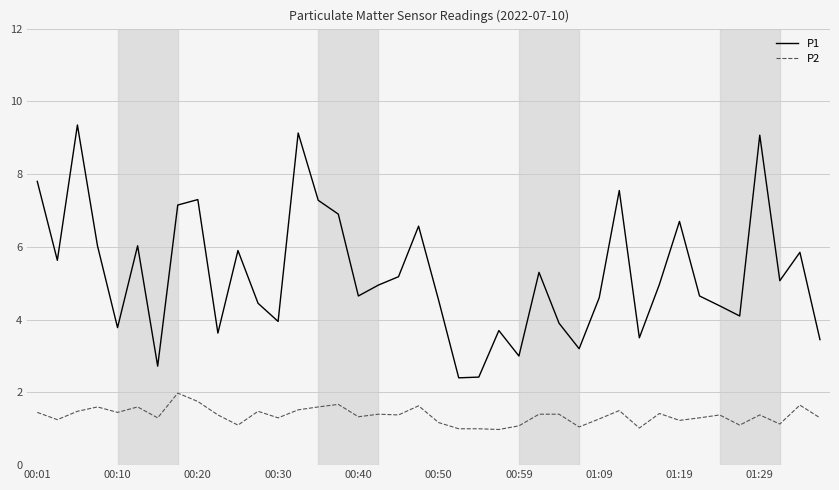

How many lines are shown in the chart?

2